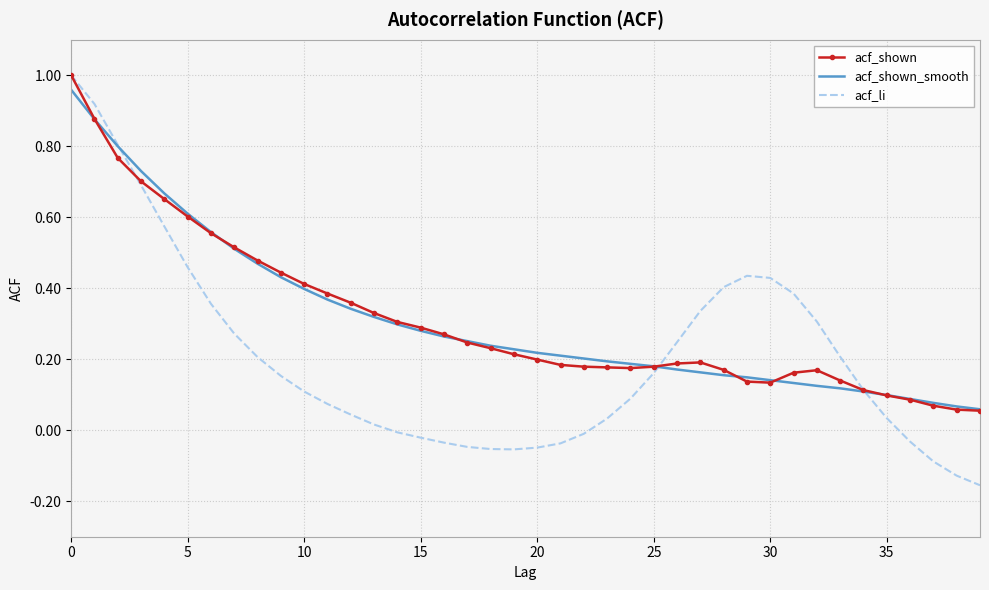

Which series has the widest spread of values?

acf_li